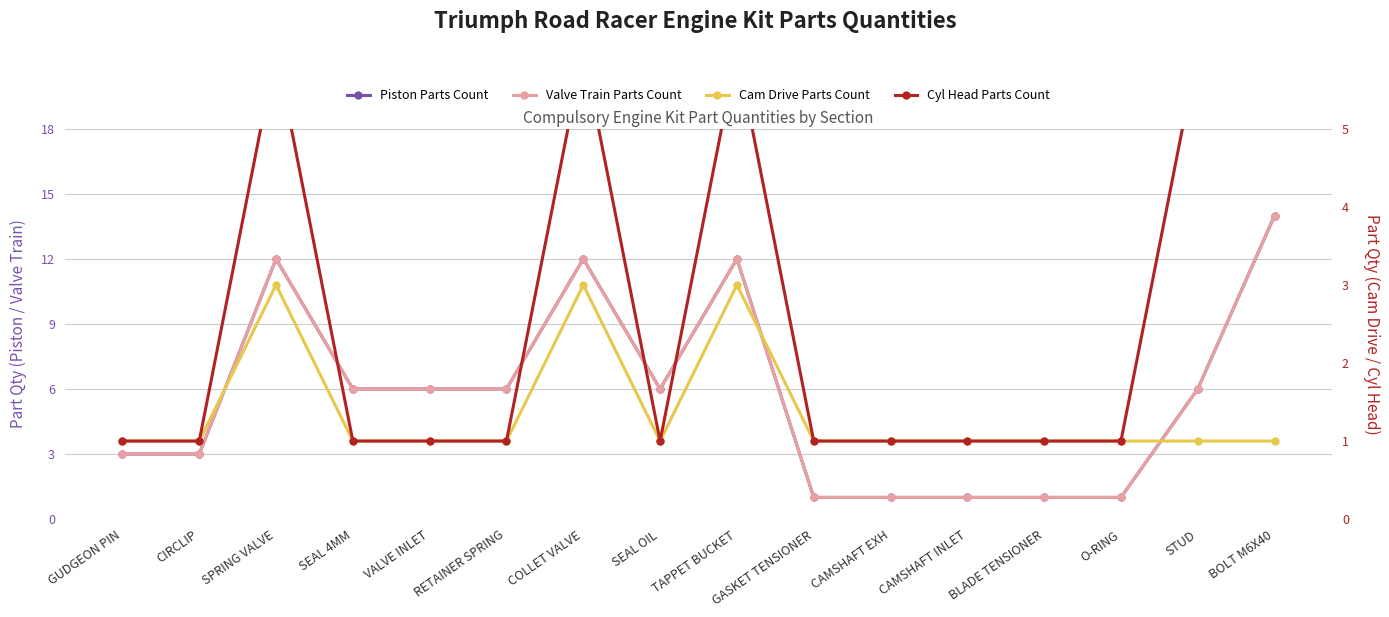

What position from the right is STUD?

2